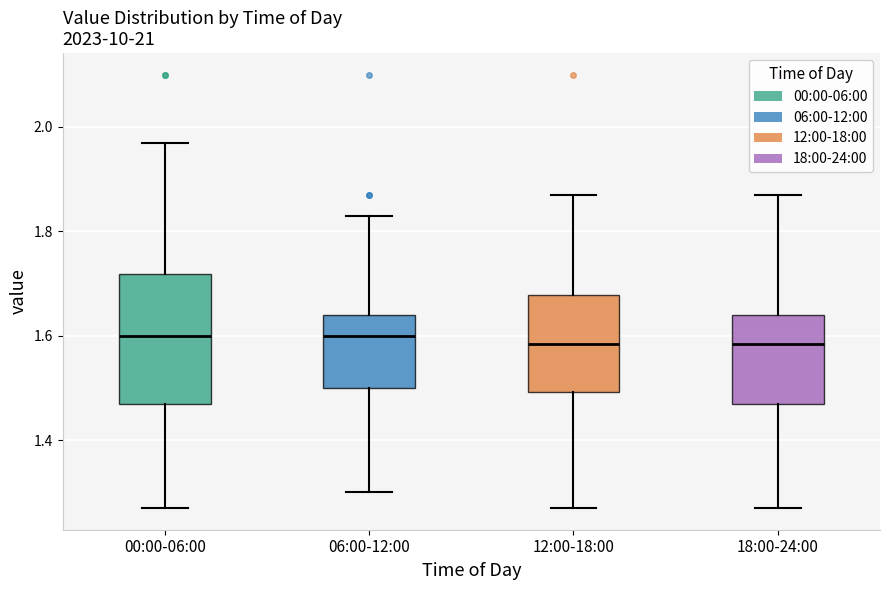

Comparing the boxes themselves (not the whiskers), which one is the tallest?

00:00-06:00